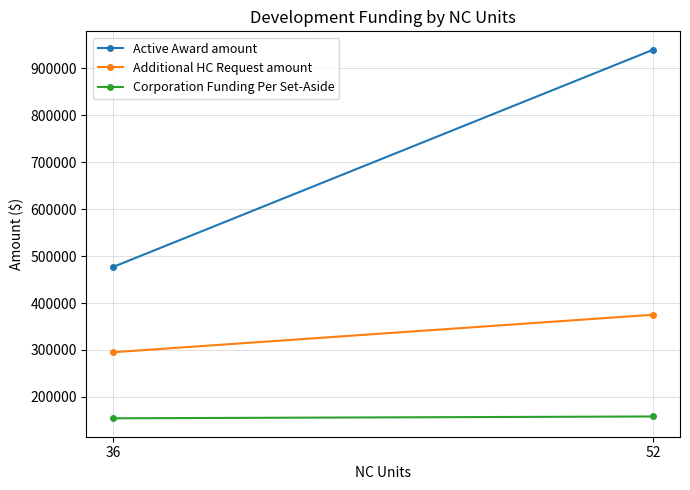

The Active Award amount series shows 477091.0 at 36. True or false?

True